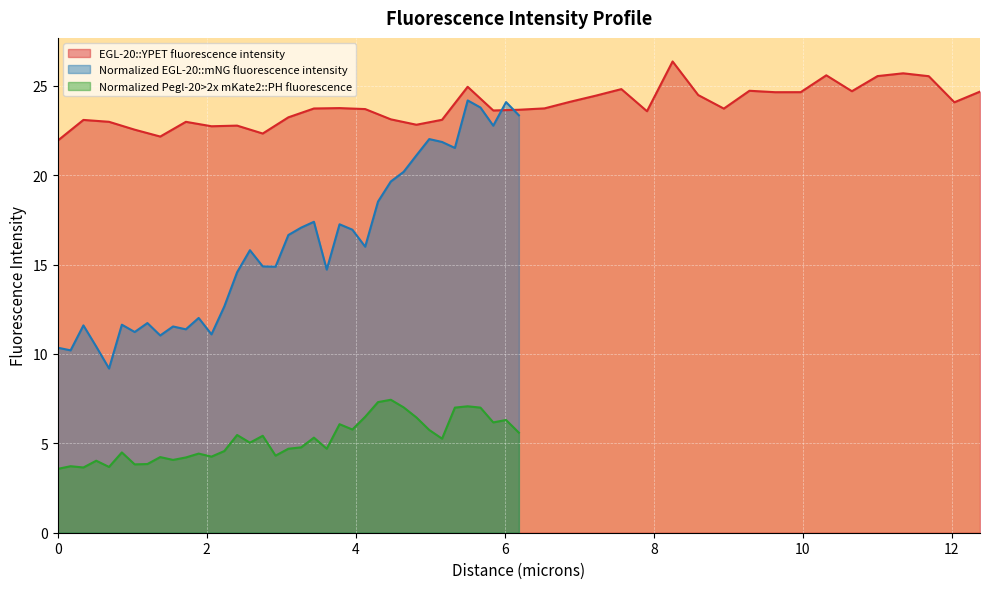

True or false: Normalized Pegl-20>2x mKate2::PH fluorescence and Normalized EGL-20::mNG fluorescence intensity cross at least once.

False